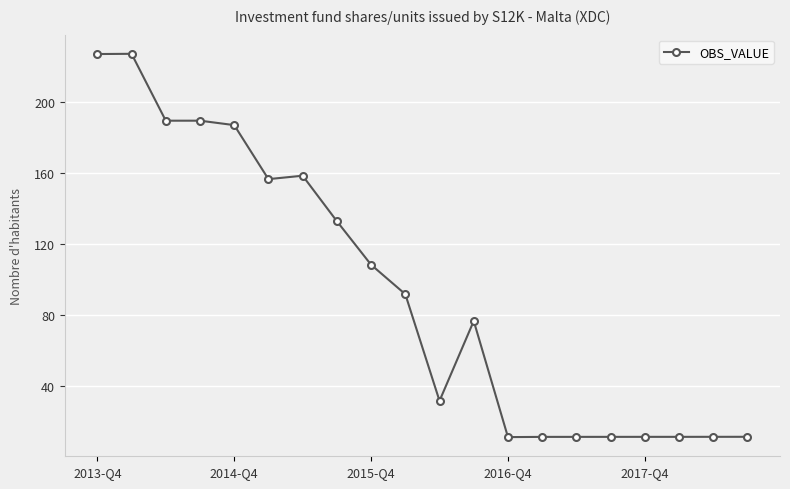

True or false: the data has more than 1 interior local peaks.

True